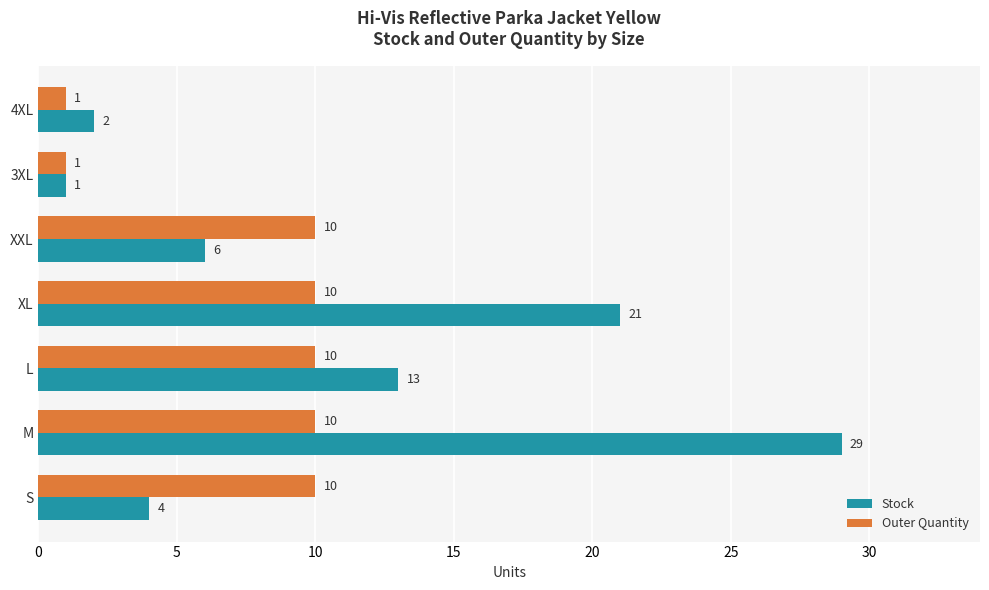

The value of Outer Quantity at M is 10. True or false?

True